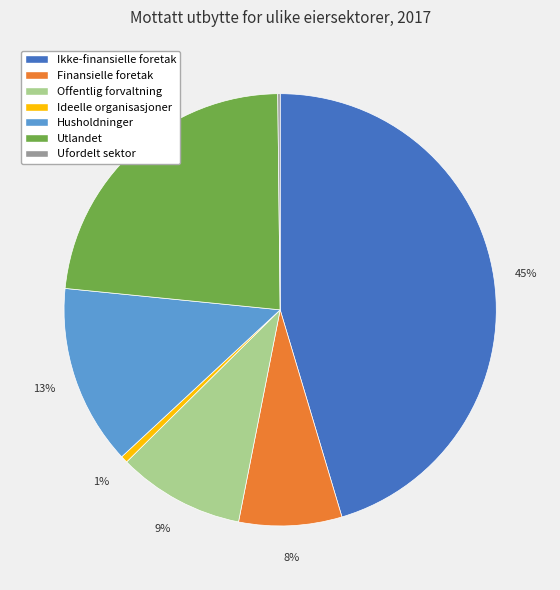

To the nearest percent, what percentage of the pie is Husholdninger?

13%